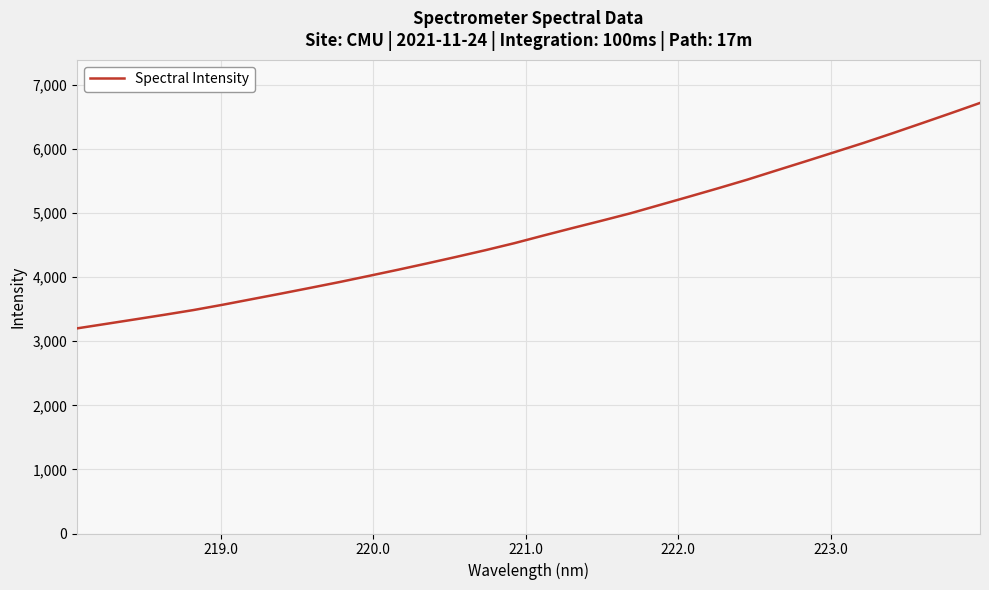

What is the minimum value shown in the chart?

3201.1